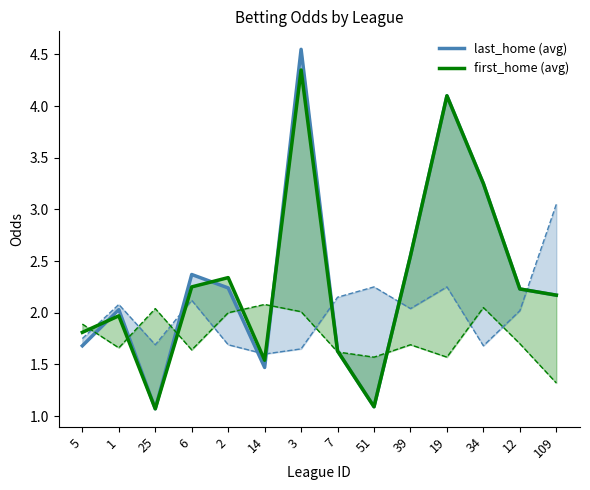

Reading right to left, list all the values displayed in this chart.

last_home (avg): 109=2.2	12=2.2	34=3.2	19=4.1	39=2.5	51=1.1	7=1.6	3=4.5	14=1.5	2=2.2	6=2.4	25=1.1	1=2.0	5=1.7
first_home (avg): 109=2.2	12=2.2	34=3.2	19=4.1	39=2.5	51=1.1	7=1.6	3=4.3	14=1.5	2=2.3	6=2.2	25=1.1	1=2.0	5=1.8